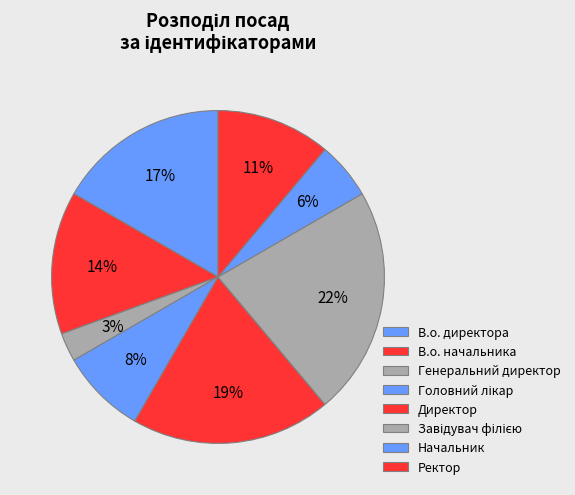

Count the number of slices in the pie.

8